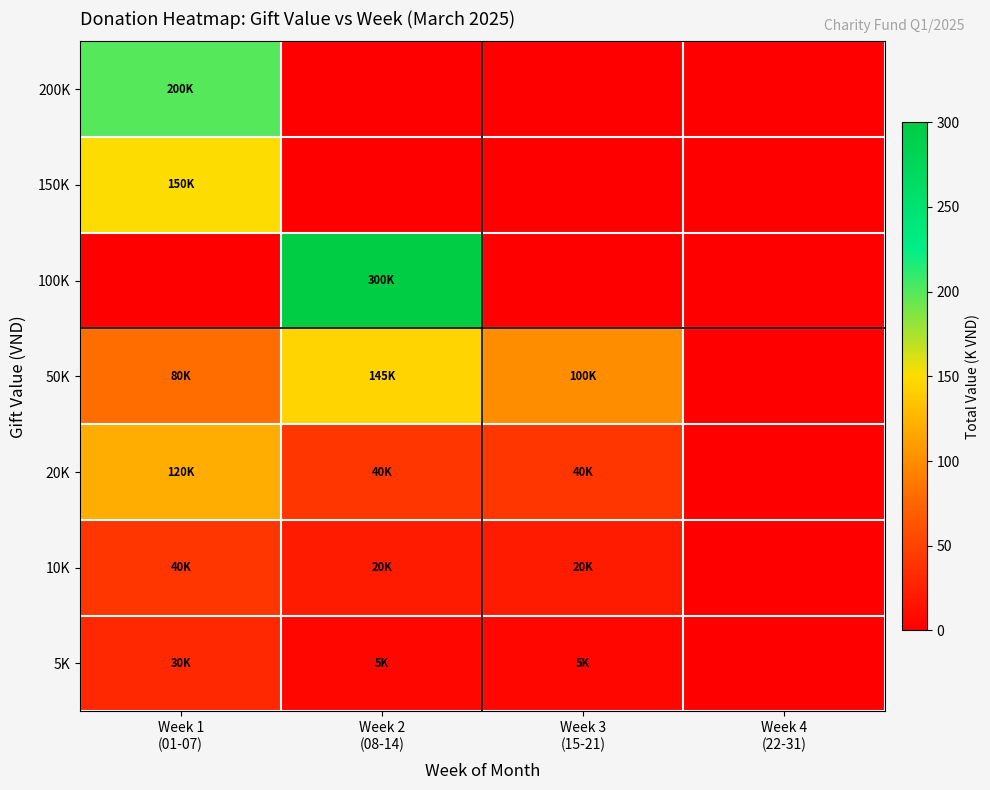

Reading right to left, what are all the values shown in this chart?

5K: Week 4
(22-31)=0	Week 3
(15-21)=5	Week 2
(08-14)=5	Week 1
(01-07)=30
10K: Week 4
(22-31)=0	Week 3
(15-21)=20	Week 2
(08-14)=20	Week 1
(01-07)=40
20K: Week 4
(22-31)=0	Week 3
(15-21)=40	Week 2
(08-14)=40	Week 1
(01-07)=120
50K: Week 4
(22-31)=0	Week 3
(15-21)=100	Week 2
(08-14)=145	Week 1
(01-07)=80
100K: Week 4
(22-31)=0	Week 3
(15-21)=0	Week 2
(08-14)=300	Week 1
(01-07)=0
150K: Week 4
(22-31)=0	Week 3
(15-21)=0	Week 2
(08-14)=0	Week 1
(01-07)=150
200K: Week 4
(22-31)=0	Week 3
(15-21)=0	Week 2
(08-14)=0	Week 1
(01-07)=200